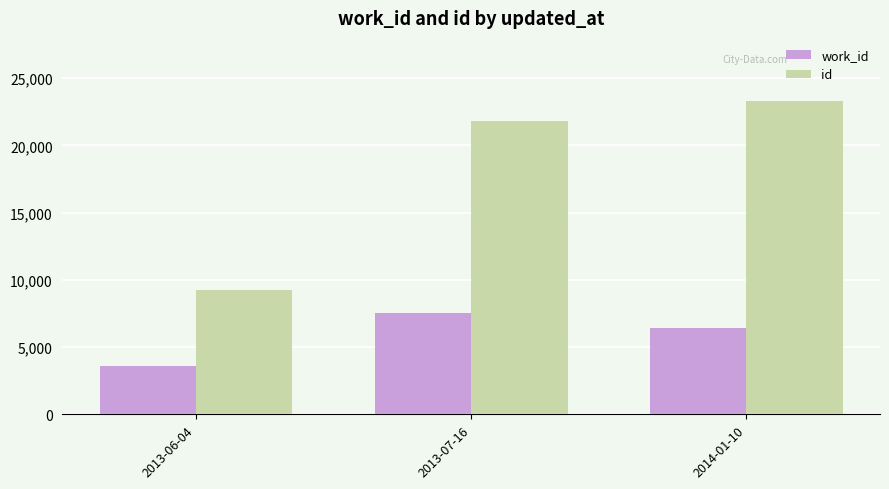

What is the label of the 2nd bar from the right?

2013-07-16